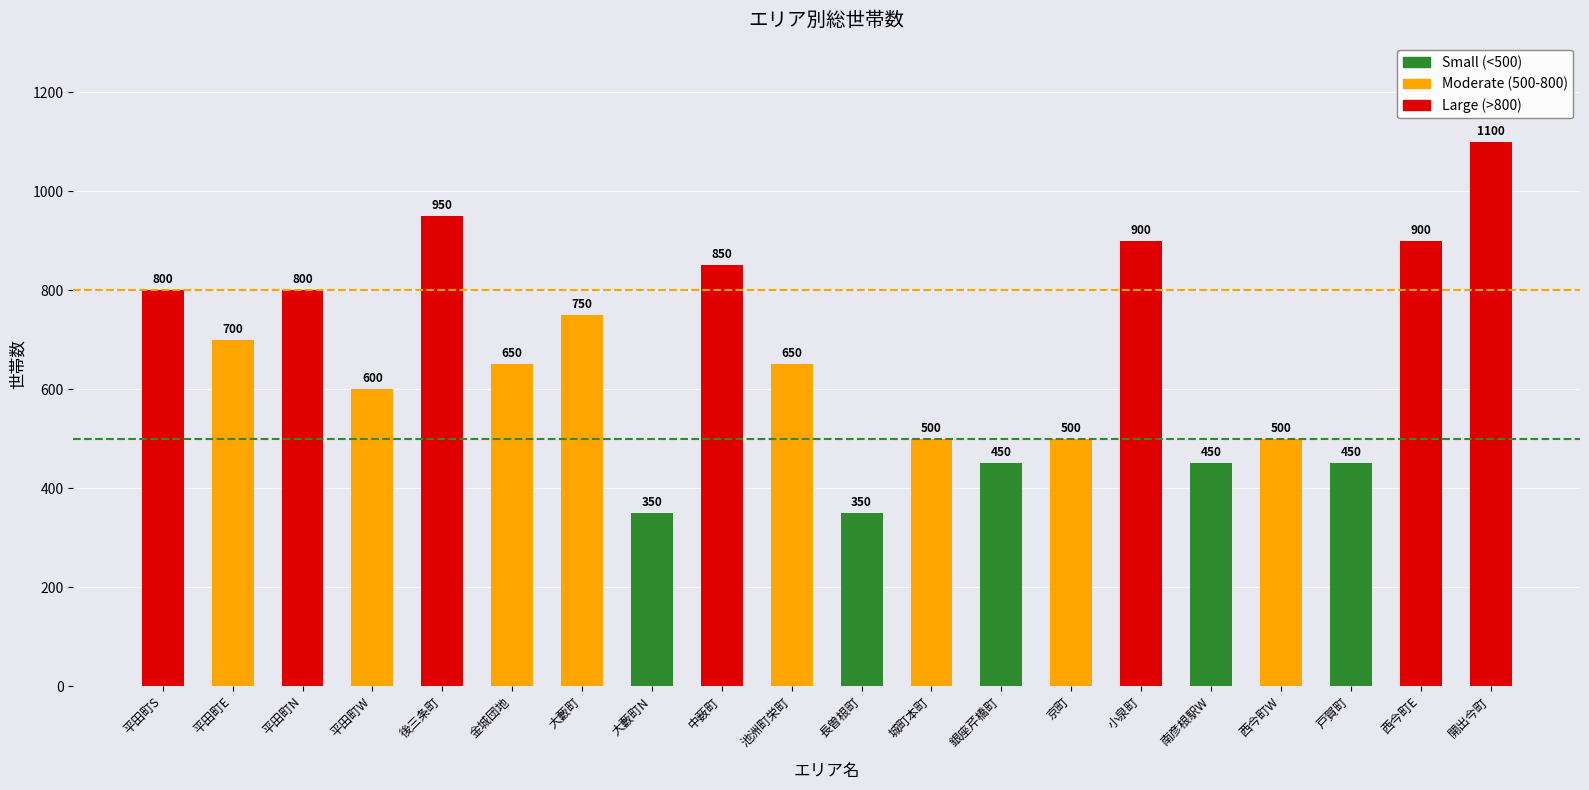

What is the sum of the values at 銀座芹橋町 and 大藪町N?

800